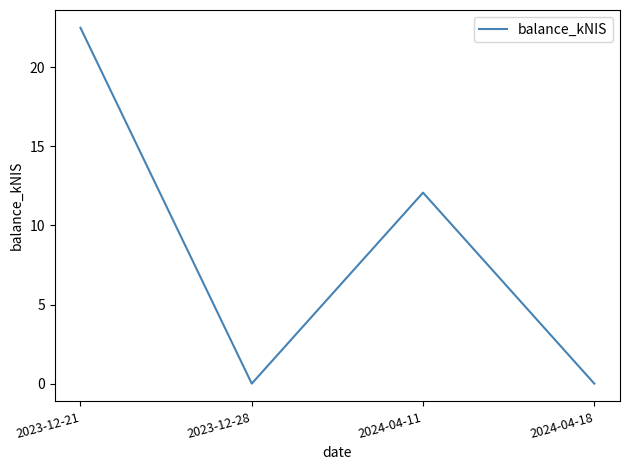

True or false: there are more than 0 points higher than both neighbors.

True